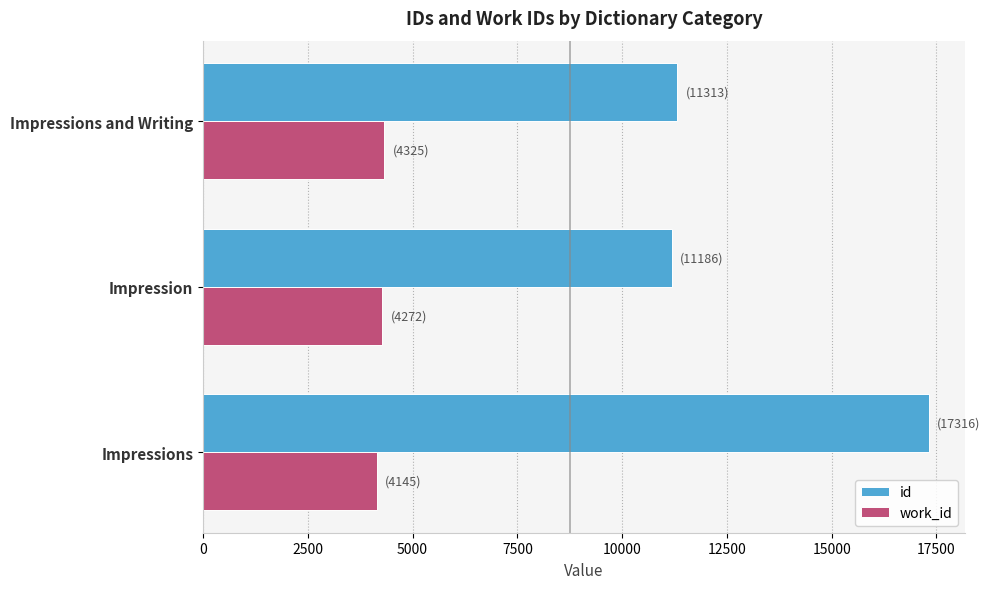

List the series in order of their peak value, lowest first.

work_id, id